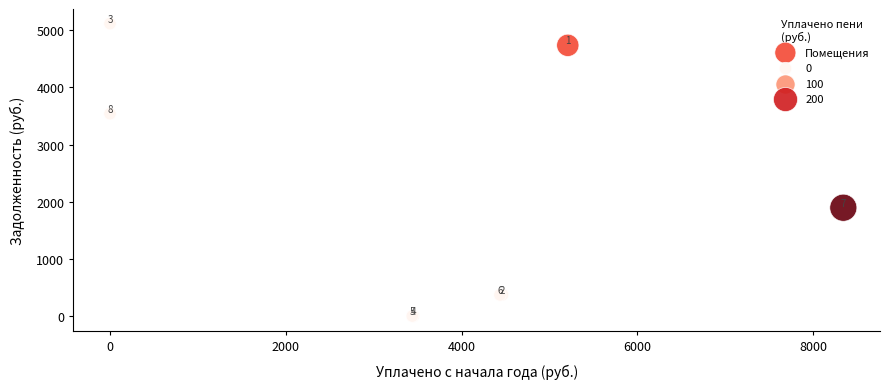

What Y value in the scatter plot is closest to 2557?

1895.0